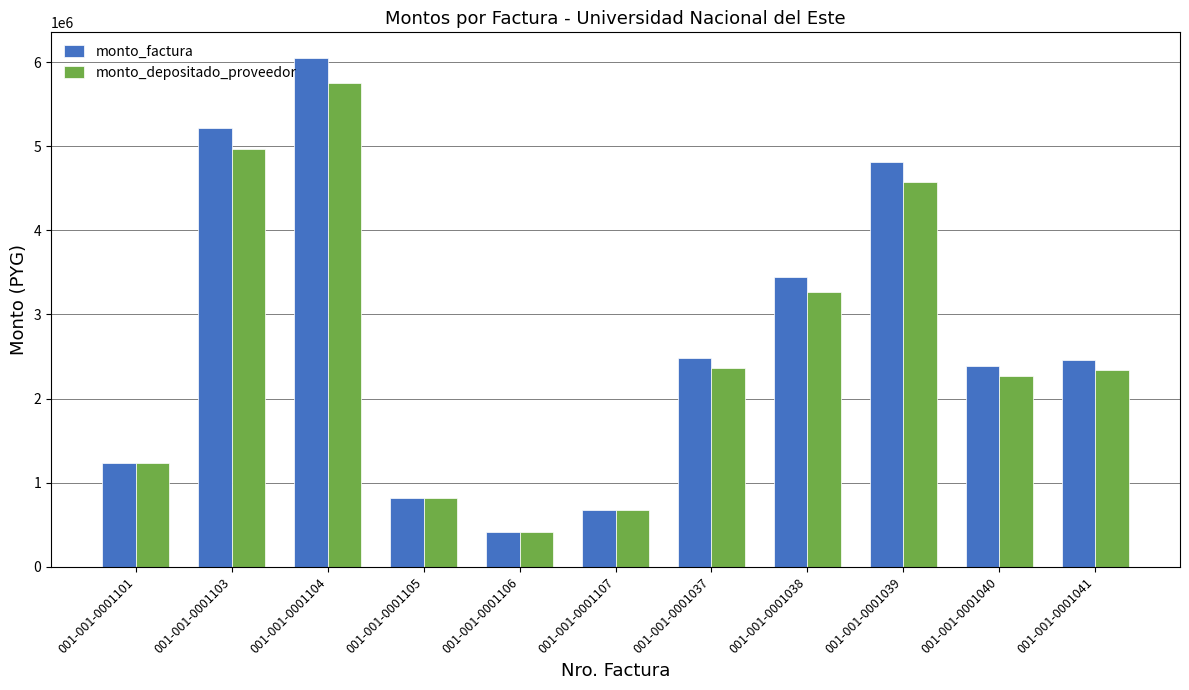

Which series has the widest spread of values?

monto_factura